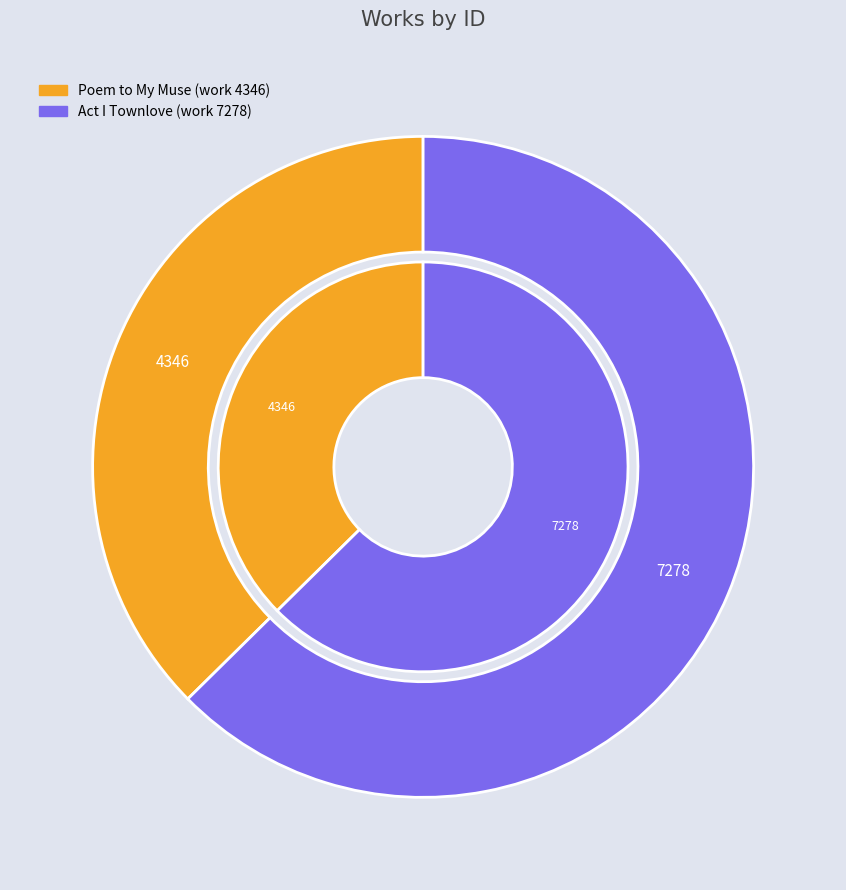

Rank the categories by value from highest to lowest.

Act I Townlove (work 7278), Poem to My Muse (work 4346)